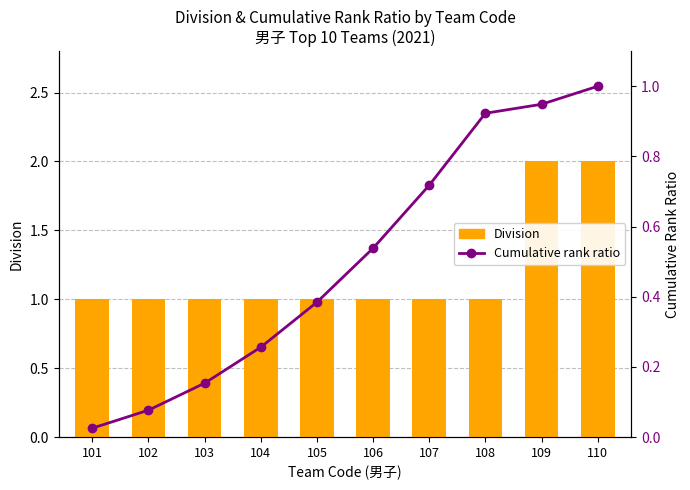

Which series changed the most between 102 and 107?

Cumulative rank ratio